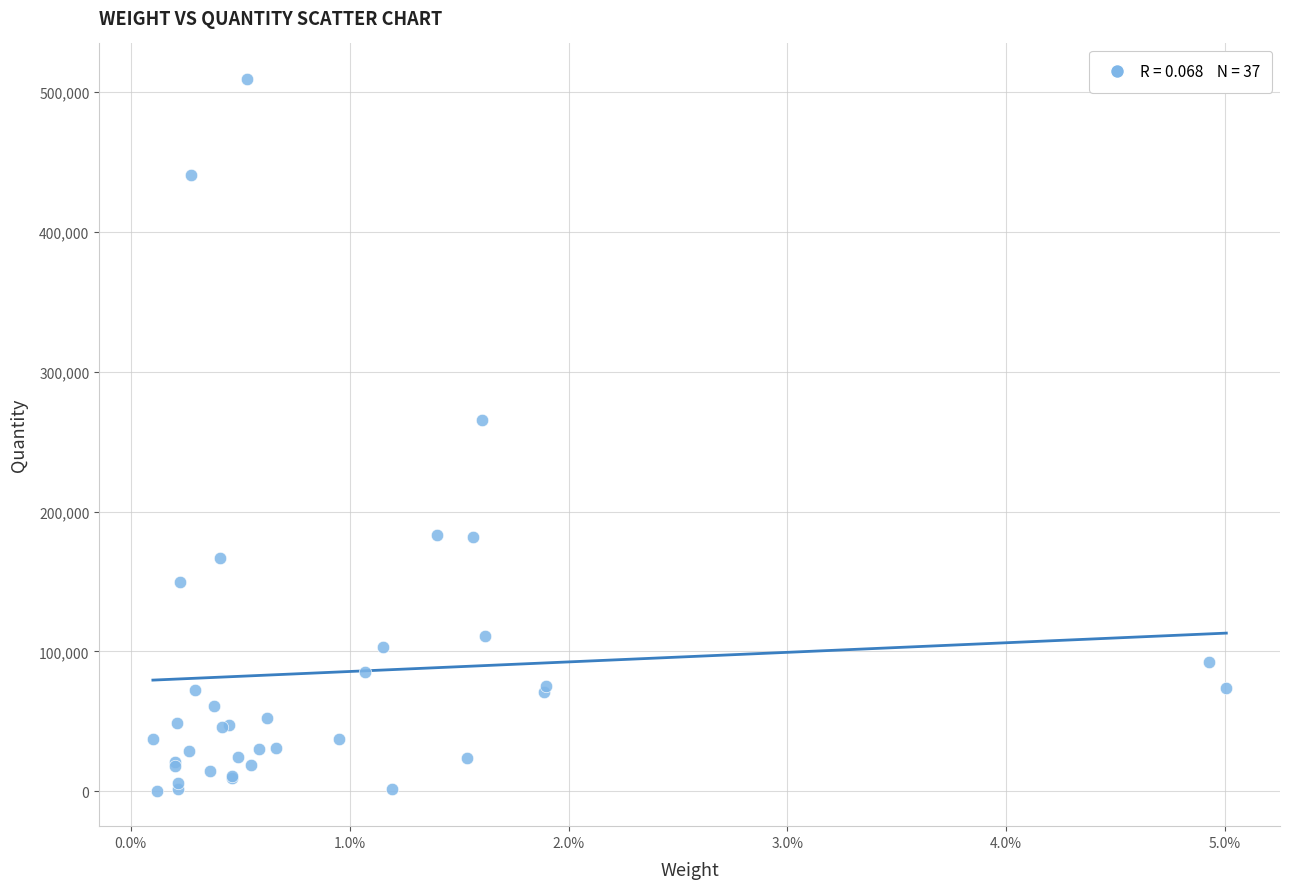

What Y value in the scatter plot is closest to 254870?

265343